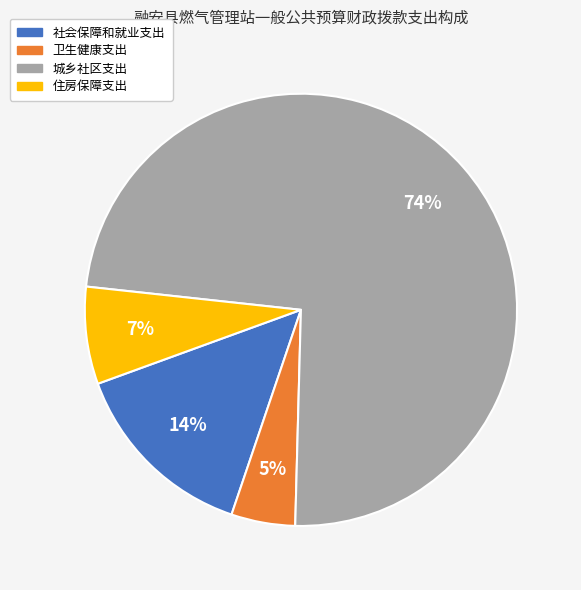

Which category has the smallest portion of the pie?

卫生健康支出